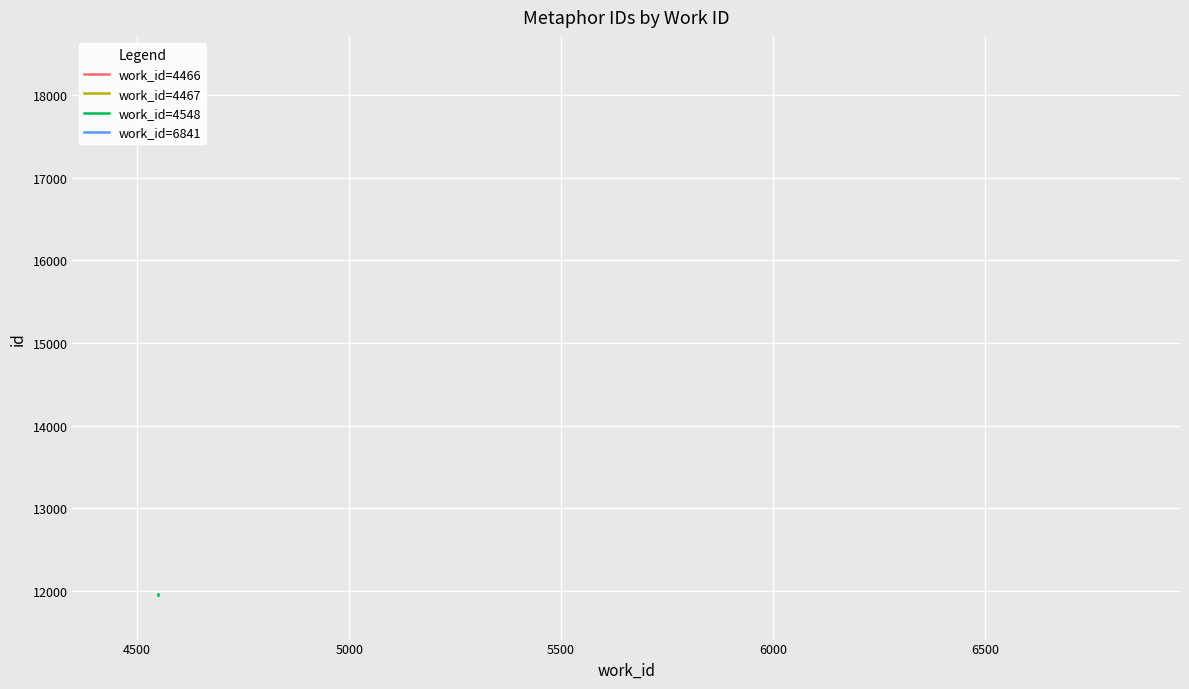

How many lines are shown in the chart?

1